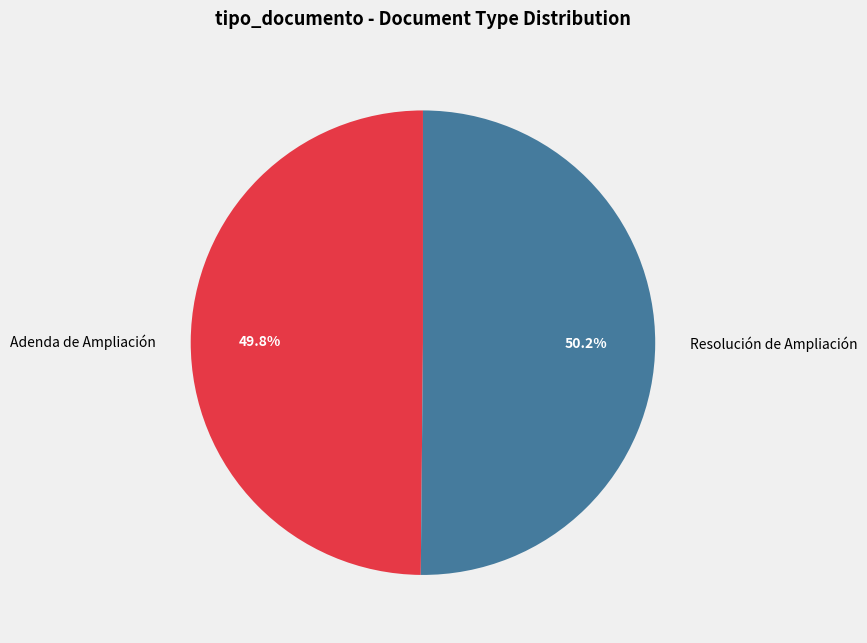

The Resolución de Ampliación slice represents 63% of the pie. True or false?

False